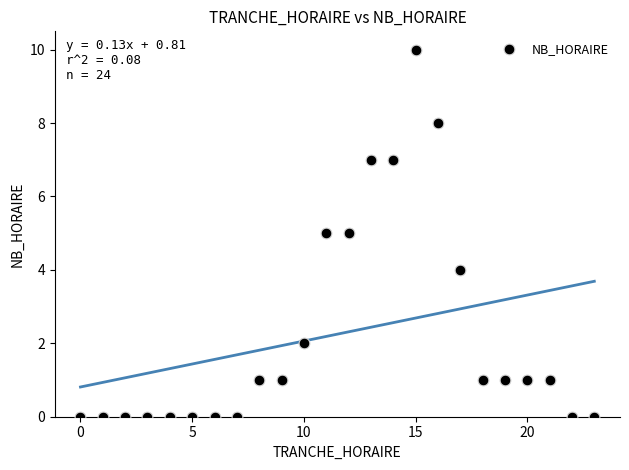

What is the range of X values (max minus min)?

23